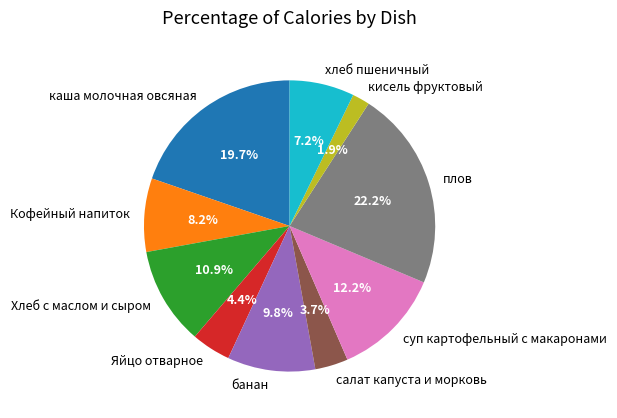

To the nearest percent, what portion does Кофейный напиток represent?

8%